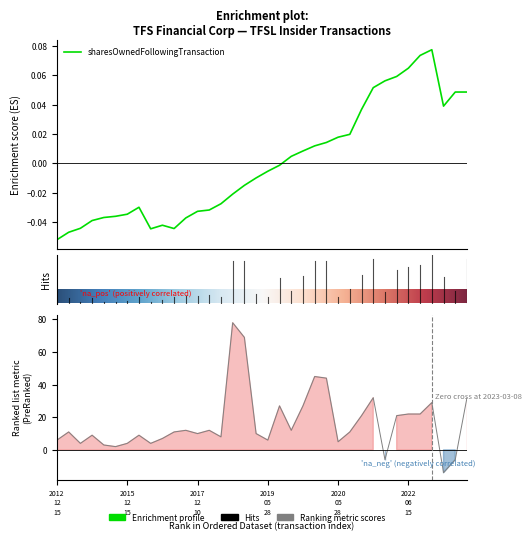

Reading left to right, transcribe all the data shown in this chart.

sharesOwnedFollowingTransaction: -0.1	-0.0	-0.0	-0.0	-0.0	-0.0	-0.0	-0.0	-0.0	-0.0	-0.0	-0.0	-0.0	-0.0	-0.0	-0.0	-0.0	-0.0	-0.0	-0.0	0.0	0.0	0.0	0.0	0.0	0.0	0.0	0.1	0.1	0.1	0.1	0.1	0.1	0.0	0.0	0.0
pctchgSharesOwned: 6.0	11.0	4.0	9.0	3.0	2.0	4.0	9.0	4.0	7.0	11.0	12.0	10.0	12.0	8.0	78.0	69.0	10.0	6.0	27.0	12.0	27.0	45.0	44.0	5.0	11.0	21.0	32.0	-6.0	21.0	22.0	22.0	29.0	-14.0	-6.0	32.0